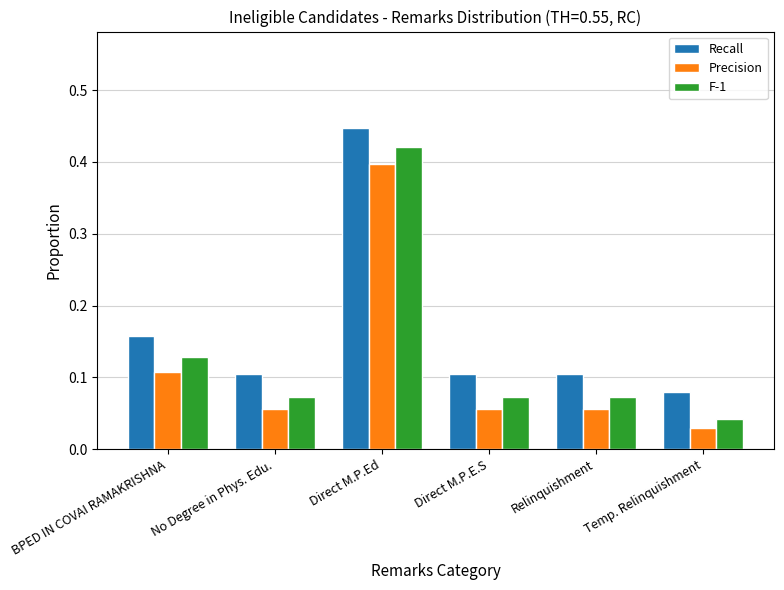

At Direct M.P.Ed, list the series in order from largest to smallest.

Recall, F-1, Precision